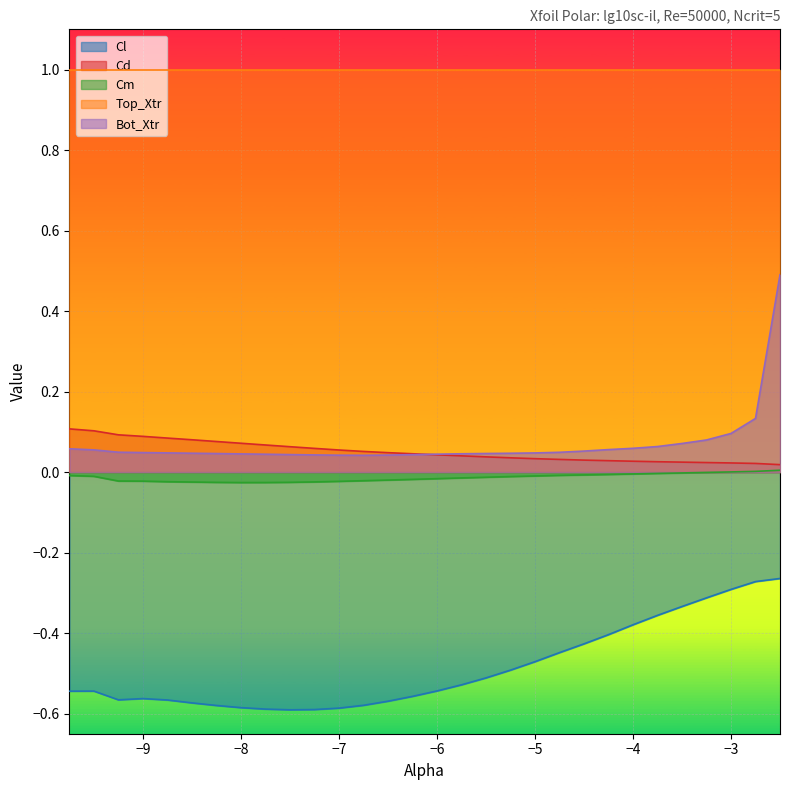

The value of Cm at -3.75 is -0.0. True or false?

True